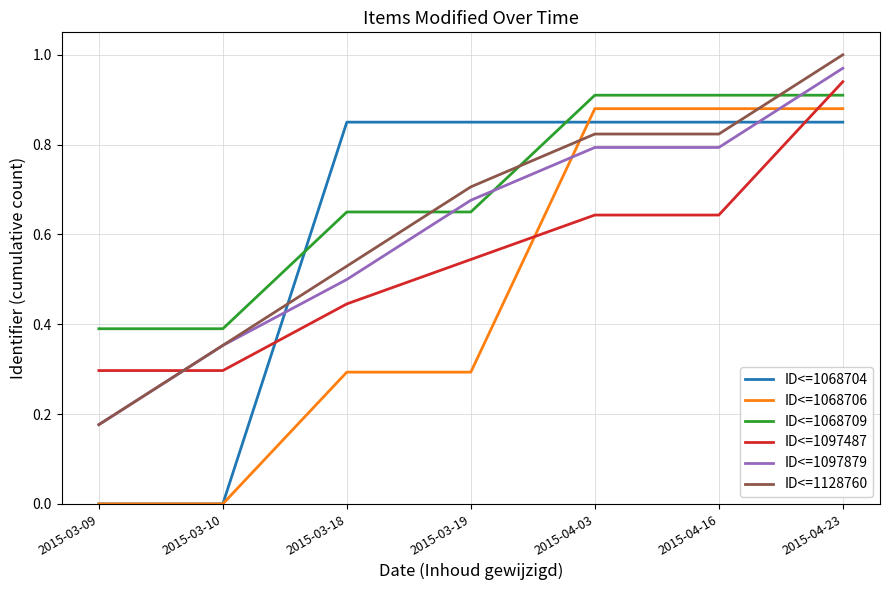

Which series has the widest spread of values?

ID<=1068706